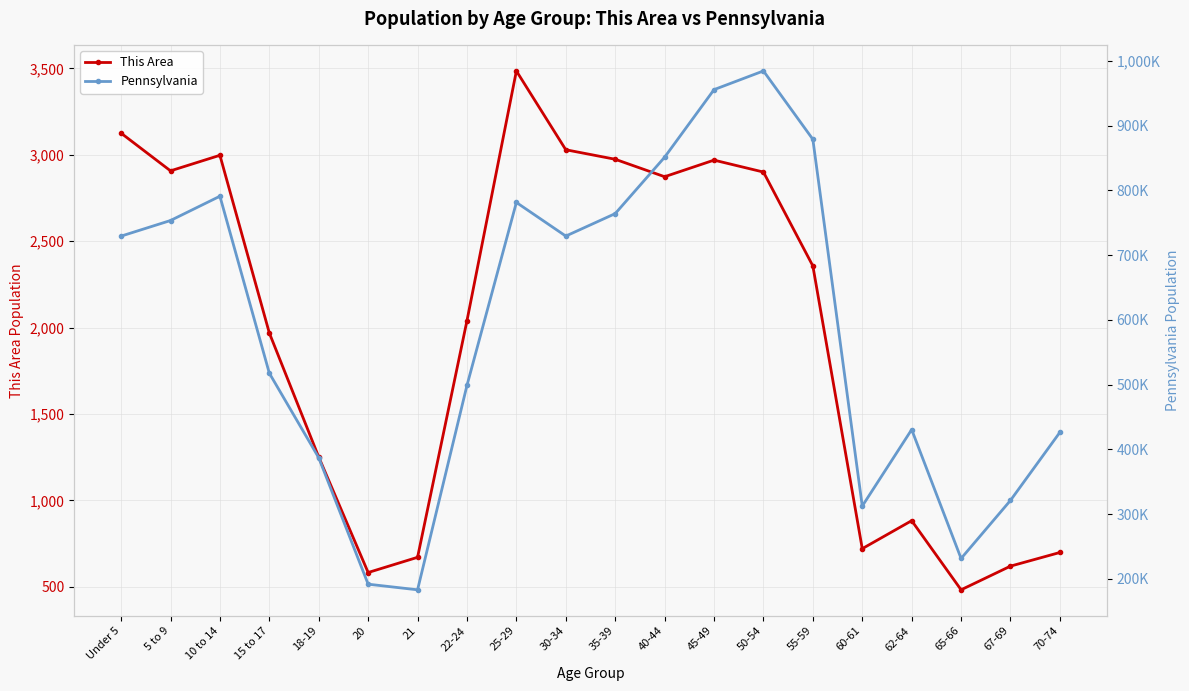

At which category does the chart reach its minimum across all series?

65-66